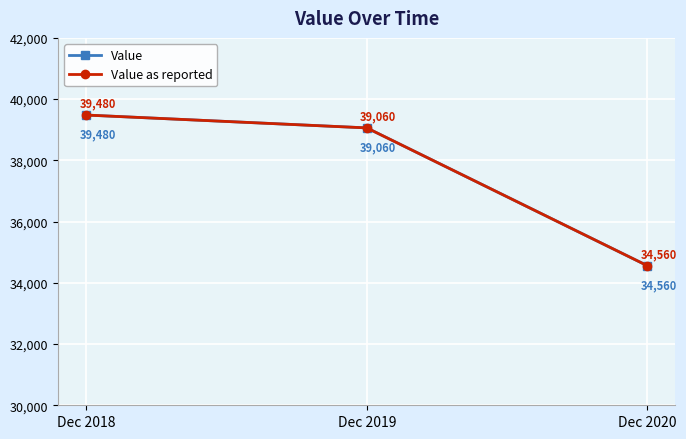

True or false: Value as reported has a value of 21979 at Dec 2020.

False